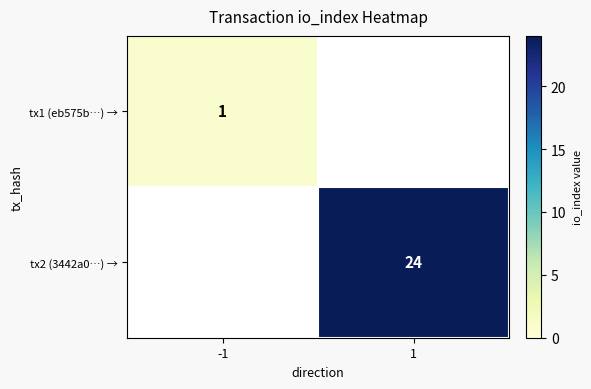

The value of tx1 (eb575b…) → at -1 is 1. True or false?

True